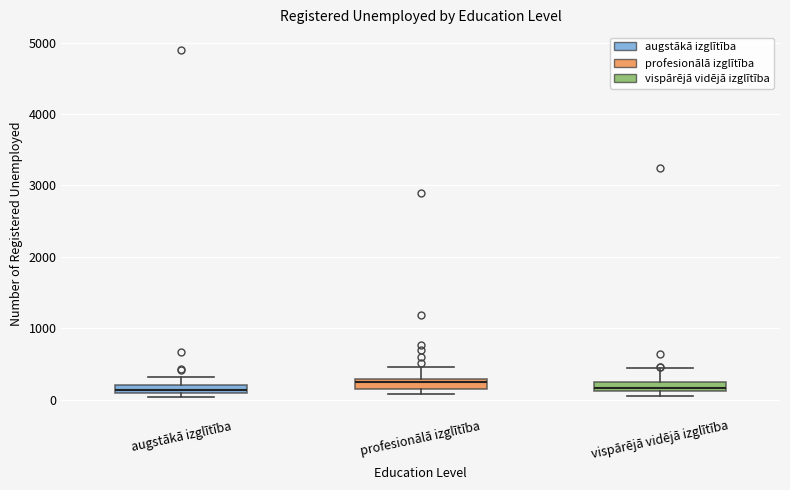

Where is the lower edge of the box for profesionālā izglītība on the y-axis? The values are not printed on the chart, so give them approximately, as read against the axis.

200